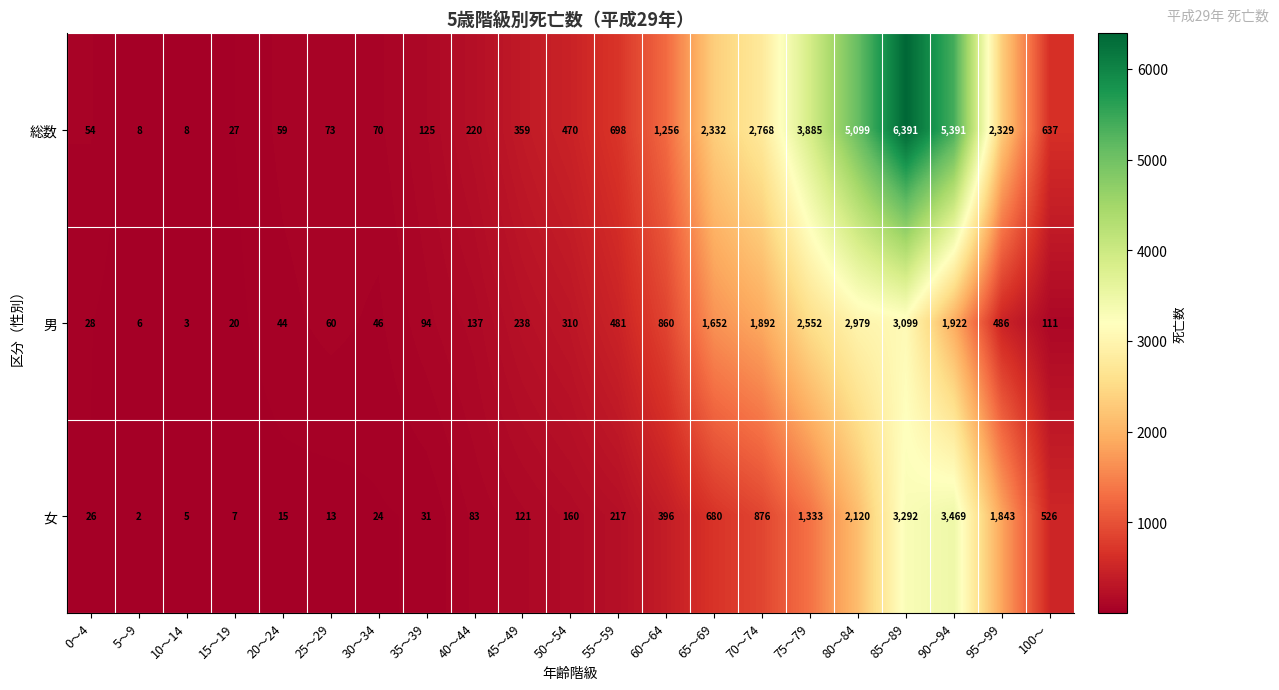

Where is 女 nearest to the value 1735?

95～99